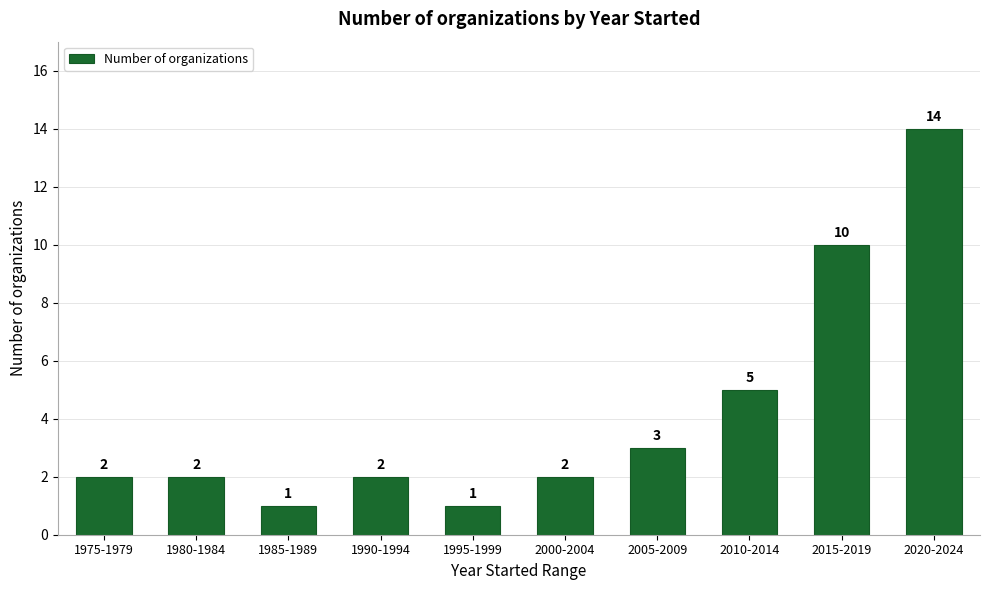

Reading left to right, extract all data points from this chart.

2	2	1	2	1	2	3	5	10	14